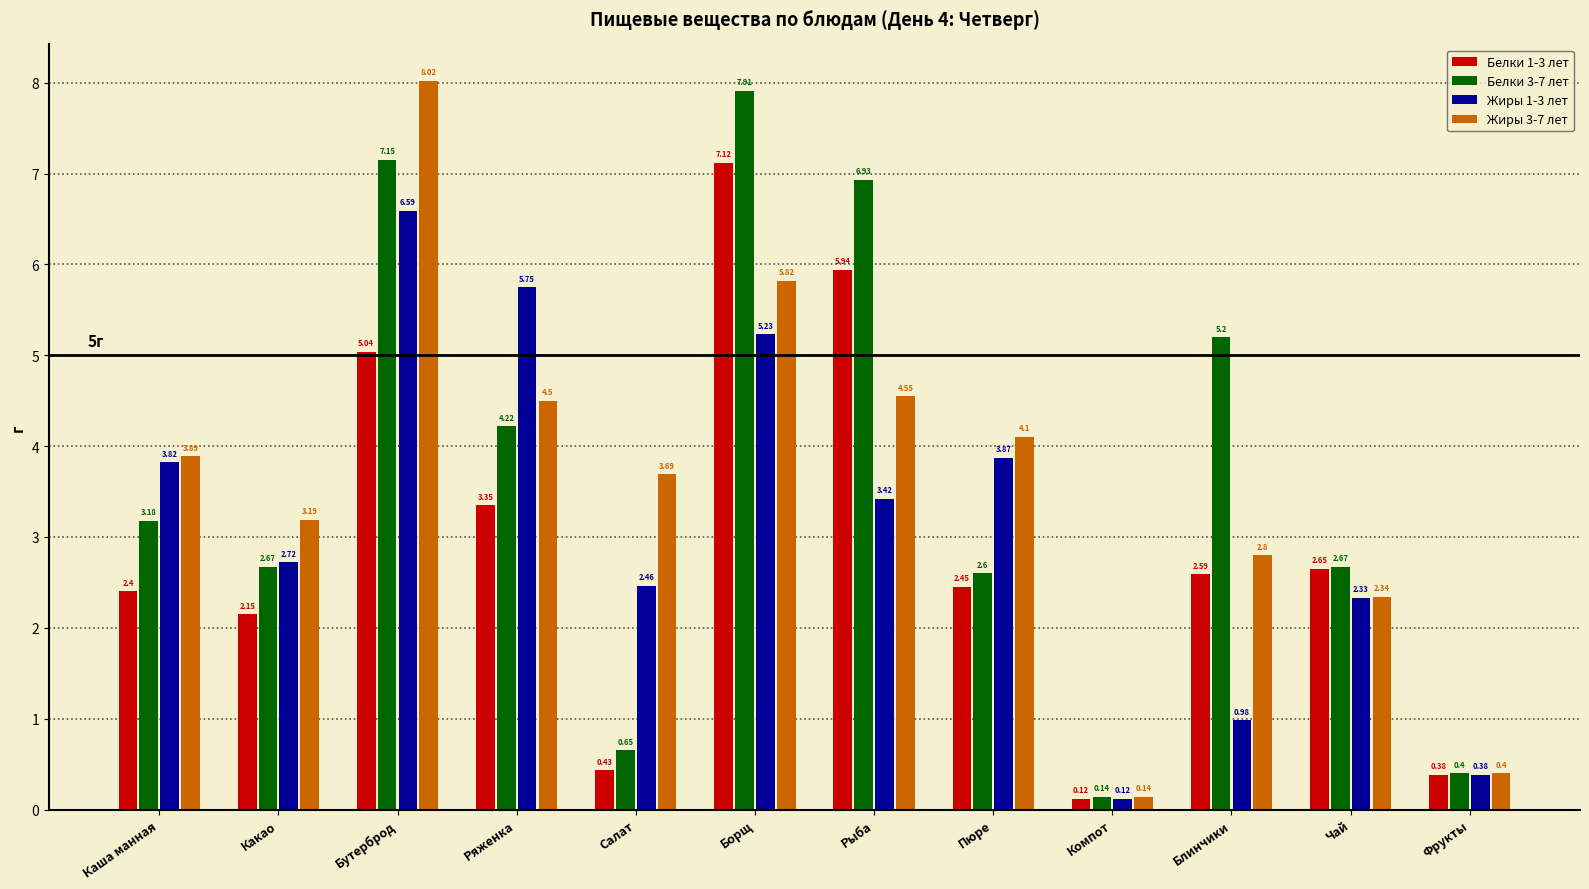

True or false: Белки 3-7 лет has a value of 2.6 at Пюре.

True